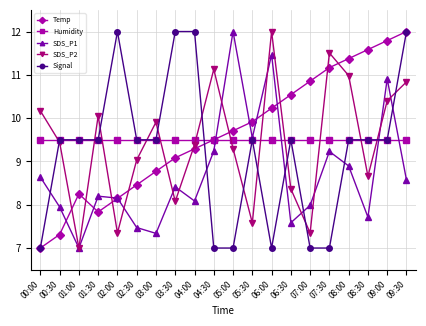

What is the minimum value shown in the chart?

7.0